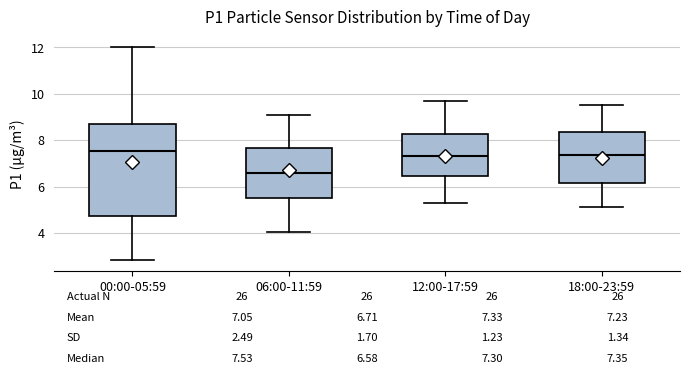

Which box's median line is the lowest?

06:00-11:59